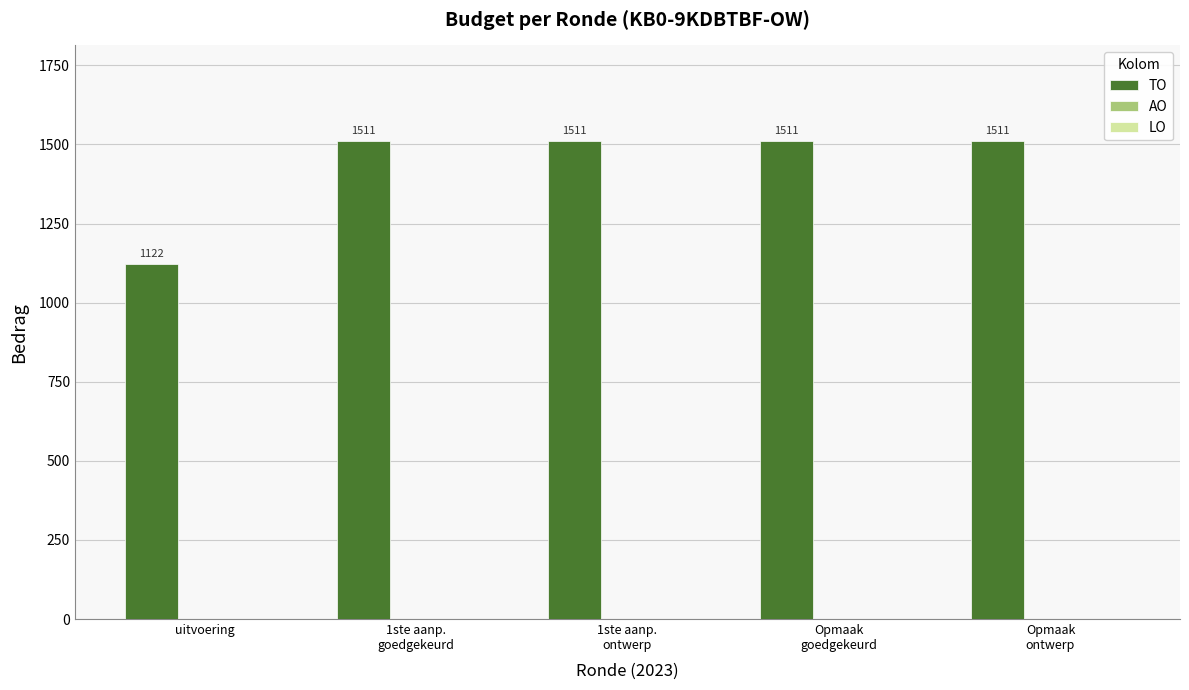

Between uitvoering and 1ste aanp.
ontwerp, which is larger?

1ste aanp.
ontwerp